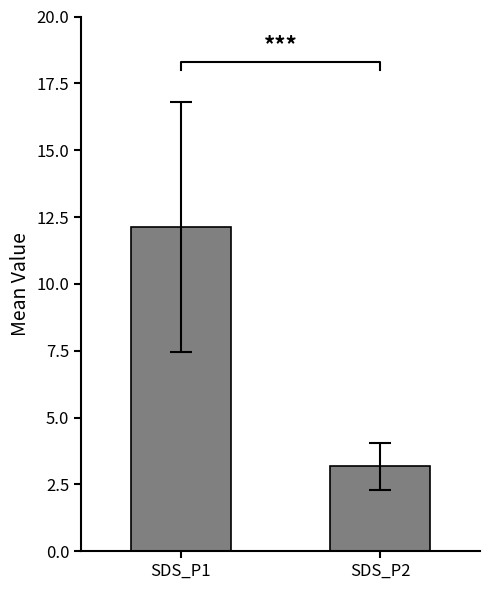

True or false: the data shows 3.2 at SDS_P2.

True